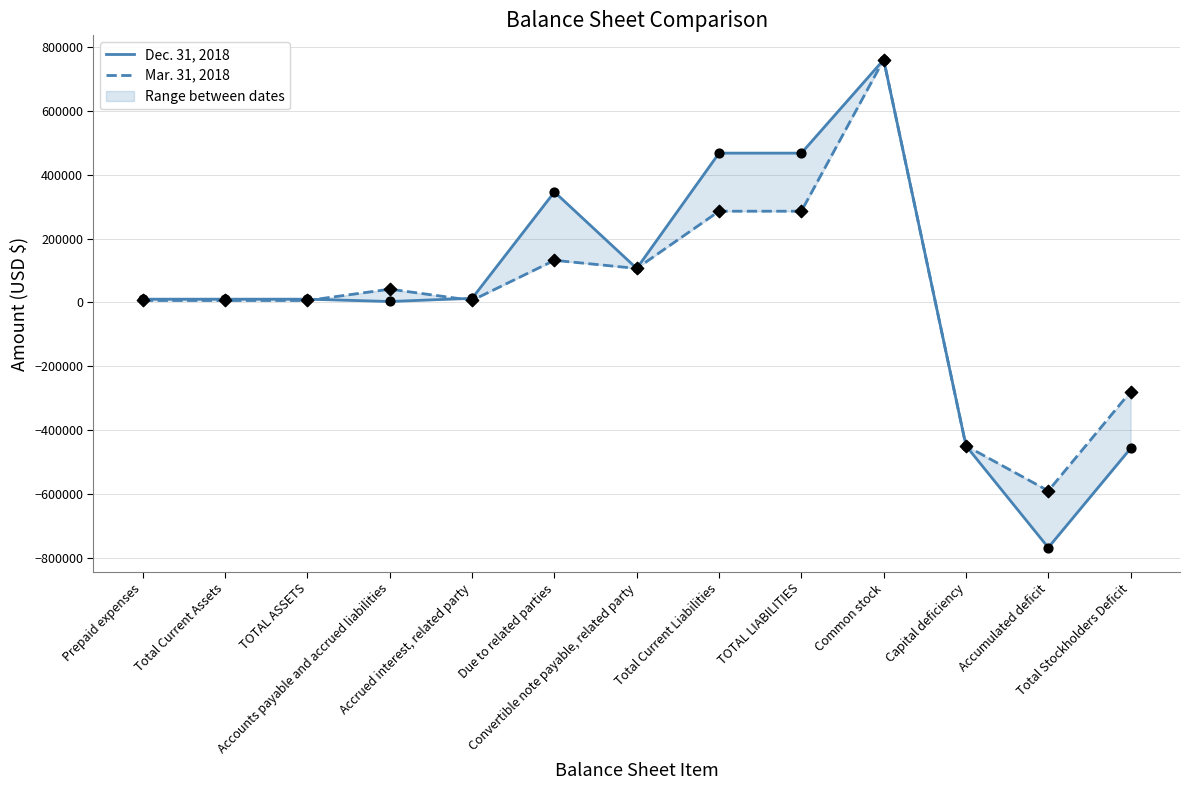

Which series has the largest total across all categories?

Dec. 31, 2018